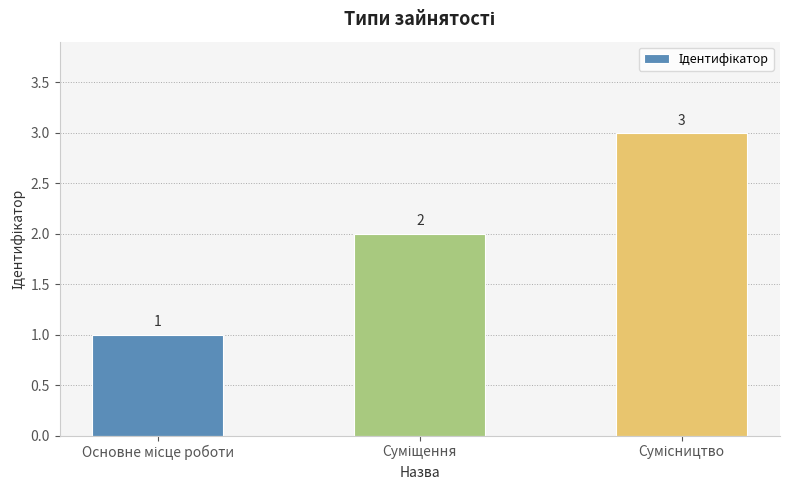

How many data points does each series have?

3